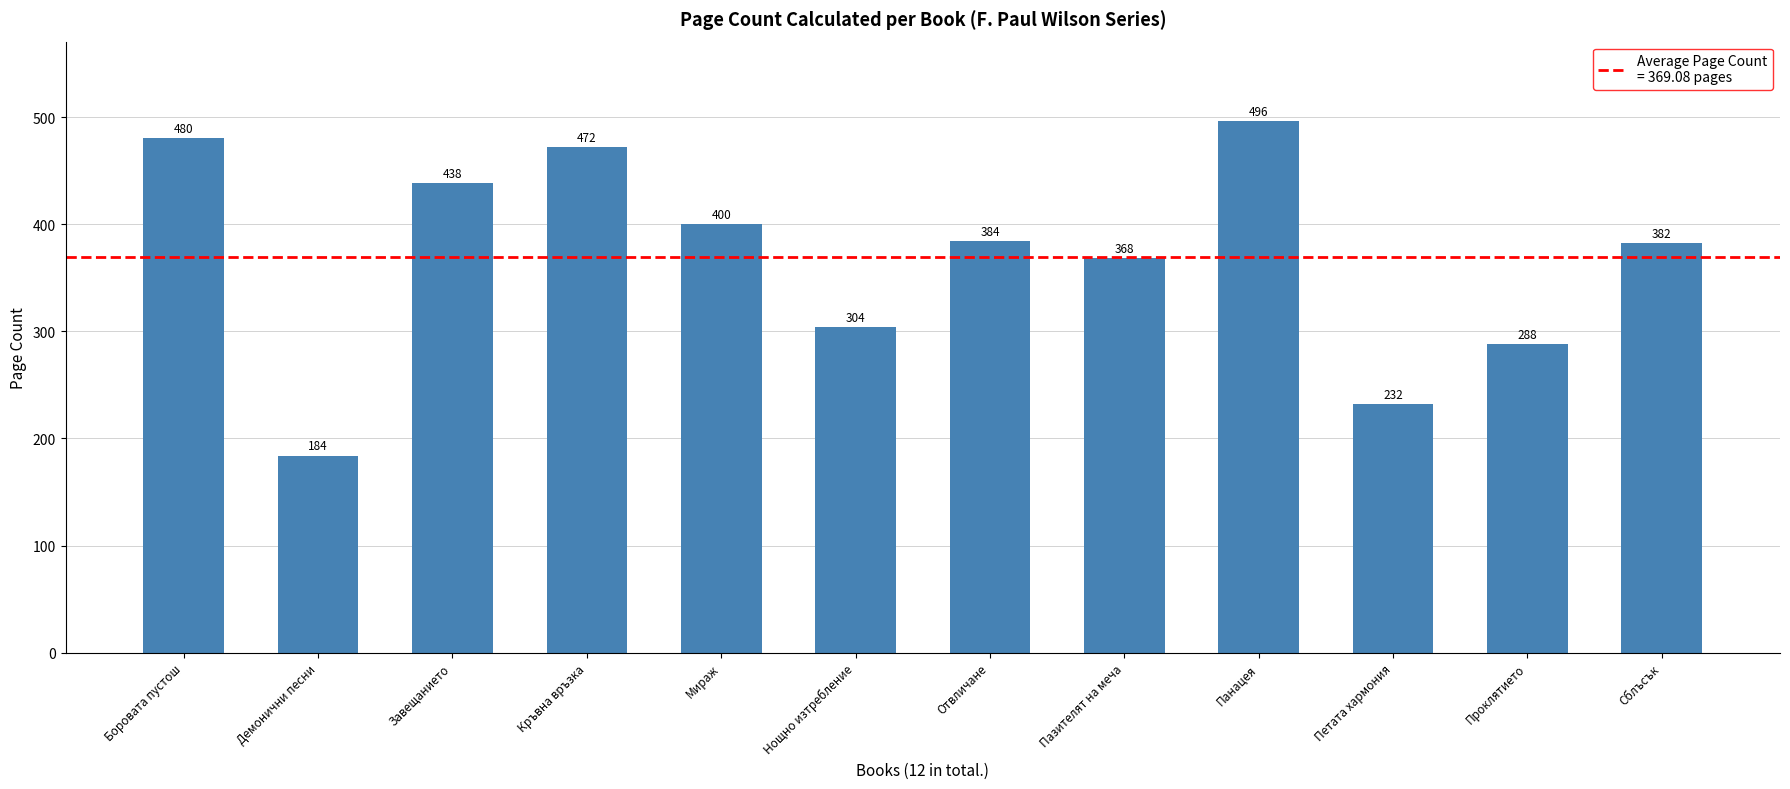

Reading left to right, transcribe all the data shown in this chart.

480	184	438	472	400	304	384	368	496	232	288	382